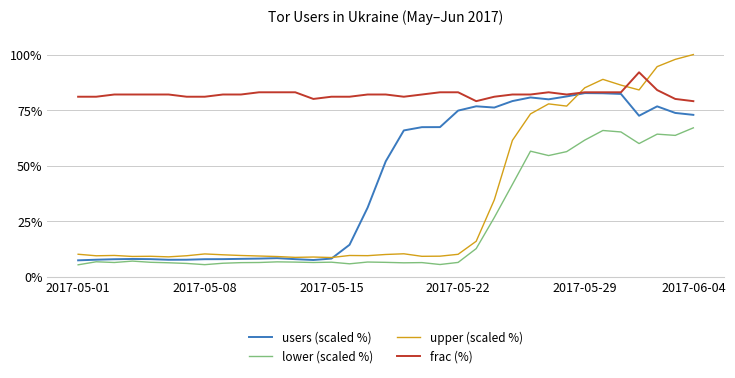

Rank the series by their maximum value, from highest to lowest.

upper (scaled %), frac (%), users (scaled %), lower (scaled %)